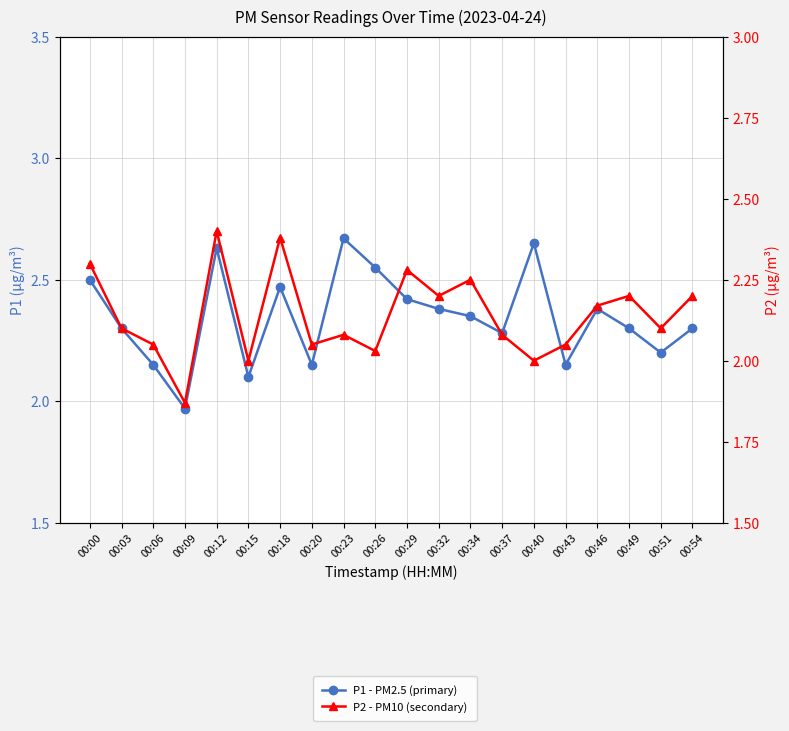

The value of P2 - PM10 (secondary) at 00:54 is 1.3. True or false?

False